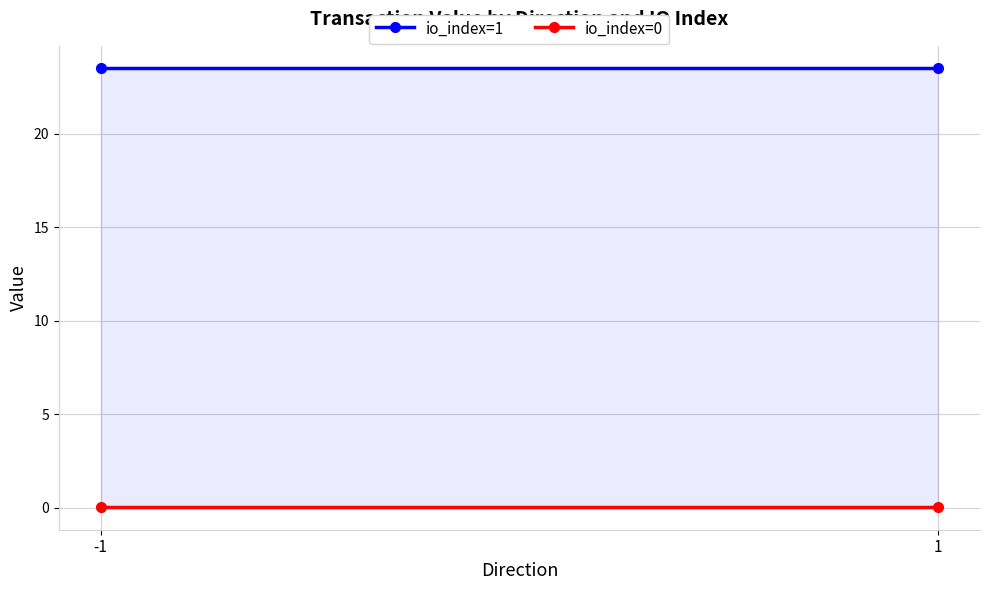

The io_index=1 series shows 38.6 at 1. True or false?

False